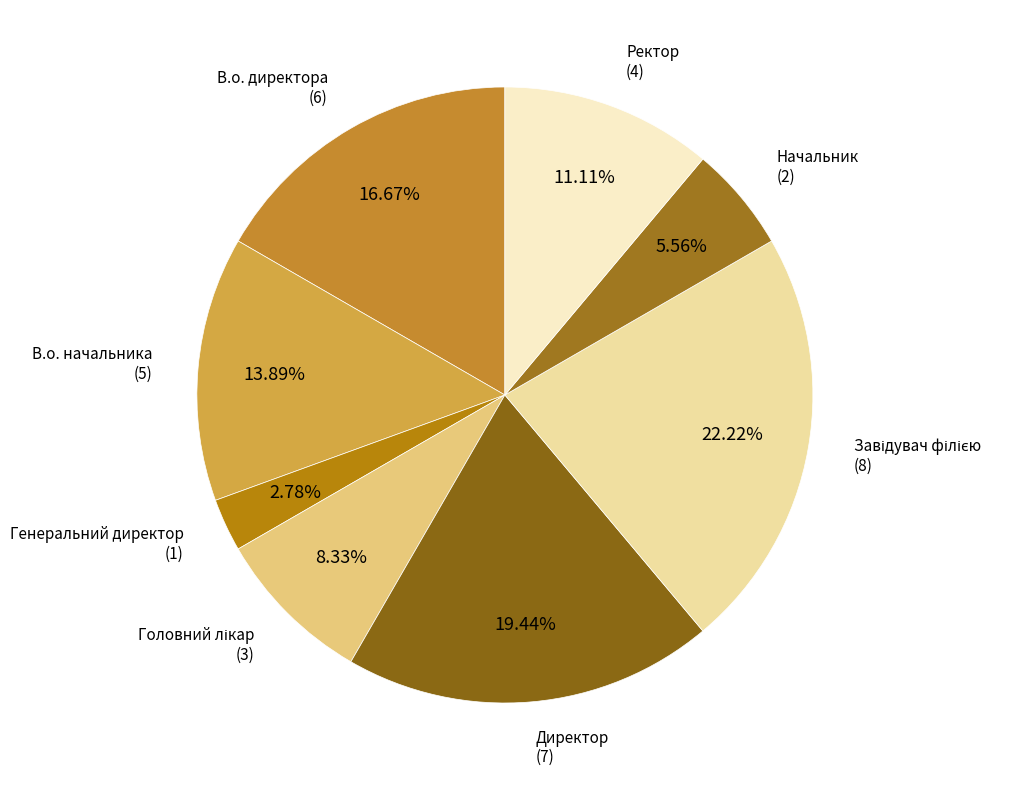

What is the ratio of the value at В.о. директора to the value at Начальник?

3.0